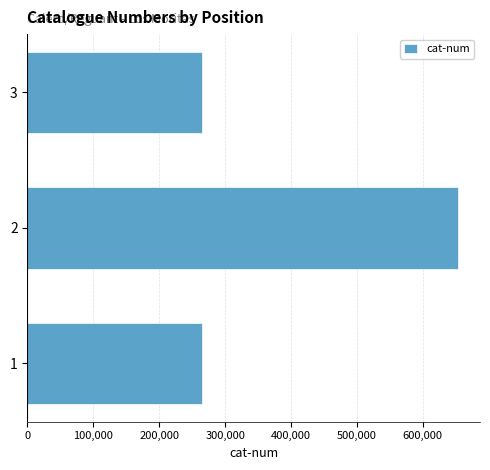

Does the chart contain stacked bars?

No